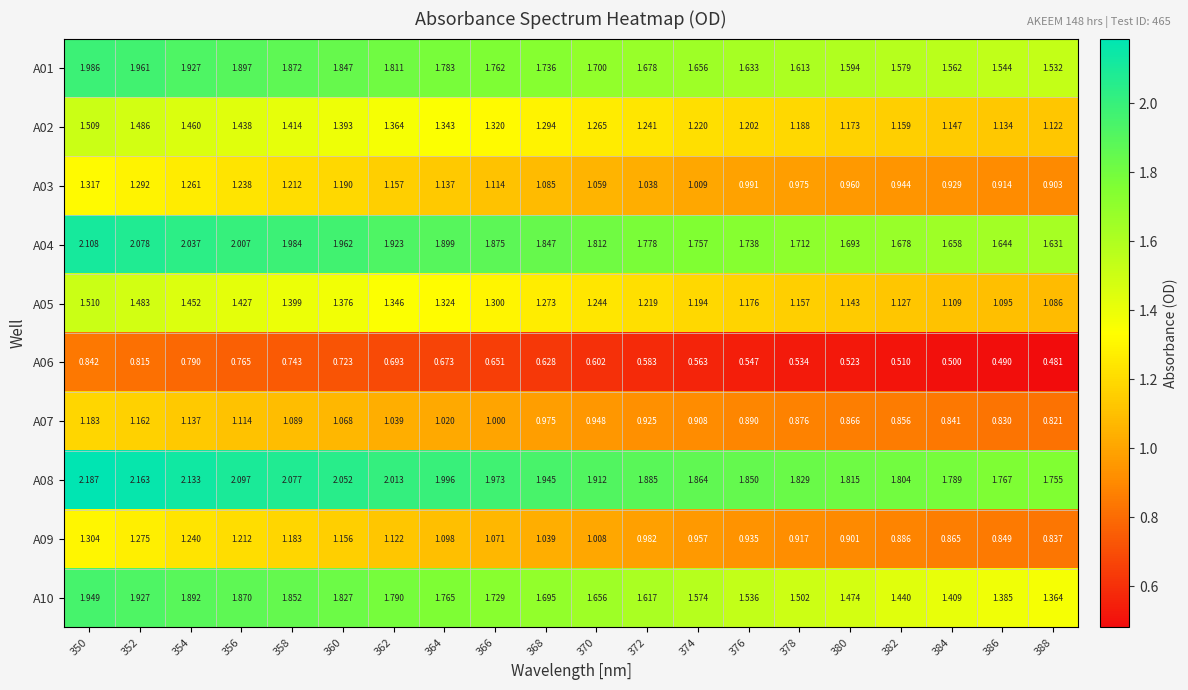

How many values in the A03 series exceed 1?

13